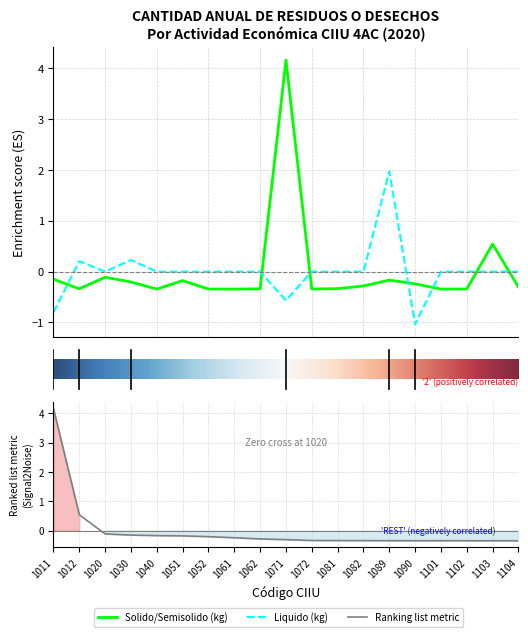

List the labels in order of value, smallest first.

1101, 1061, 1040, 1072, 1052, 1102, 1062, 1012, 1081, 1104, 1082, 1090, 1030, 1051, 1089, 1011, 1020, 1103, 1071